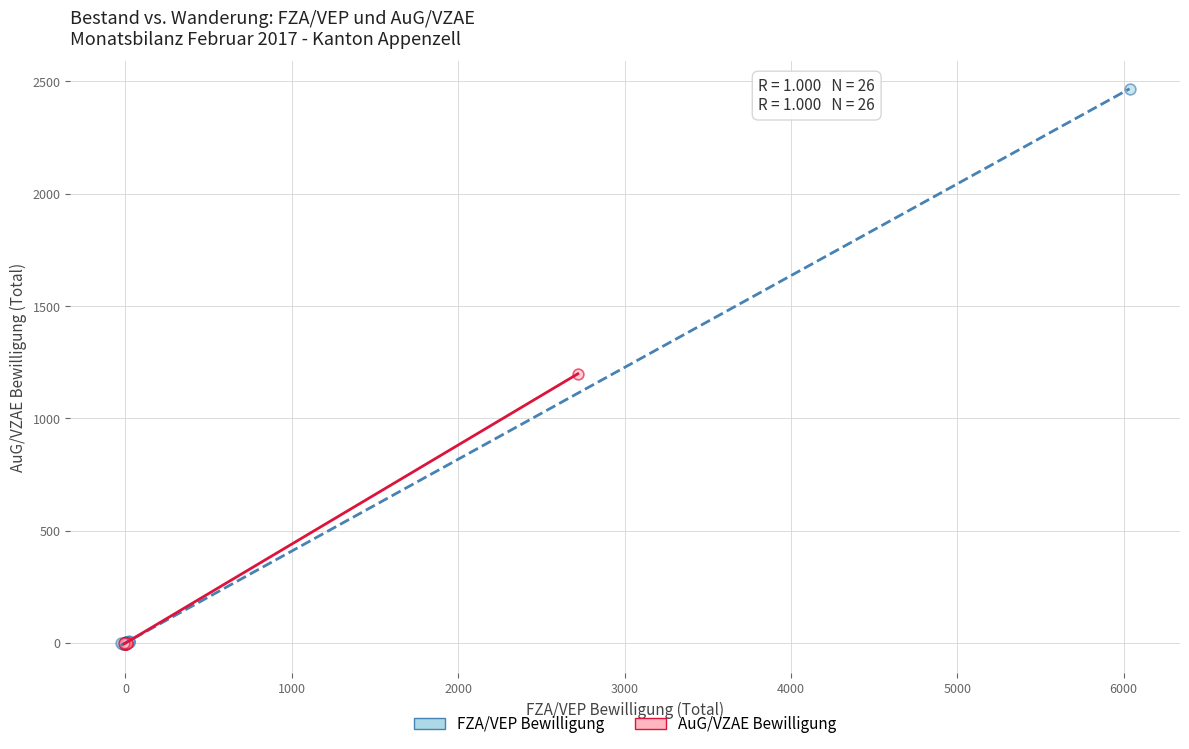

Which series reaches the maximum Y coordinate?

FZA/VEP Bewilligung